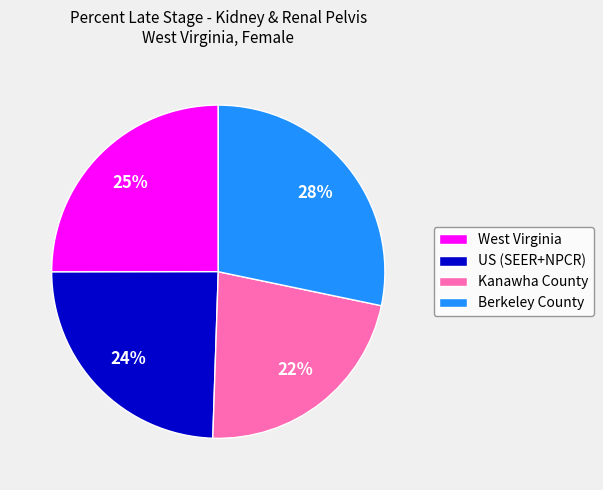

To the nearest percent, what portion does Berkeley County represent?

28%